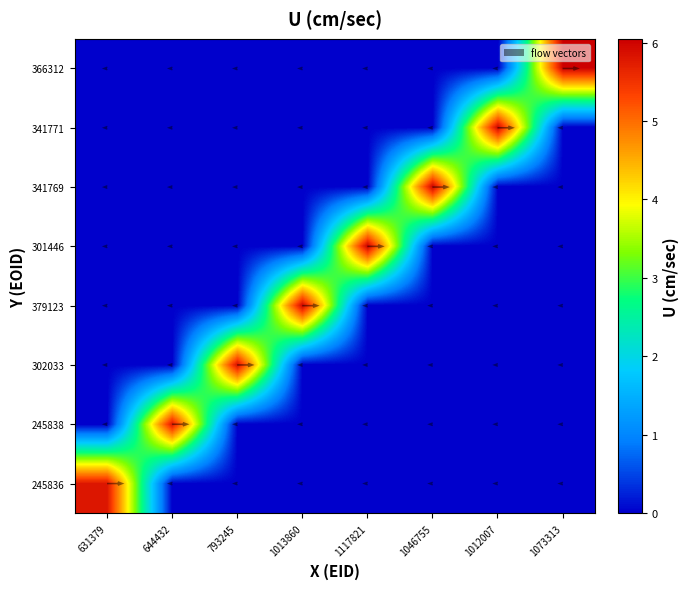

Is it true that 301446 equals 0.0 at 1013860?

True